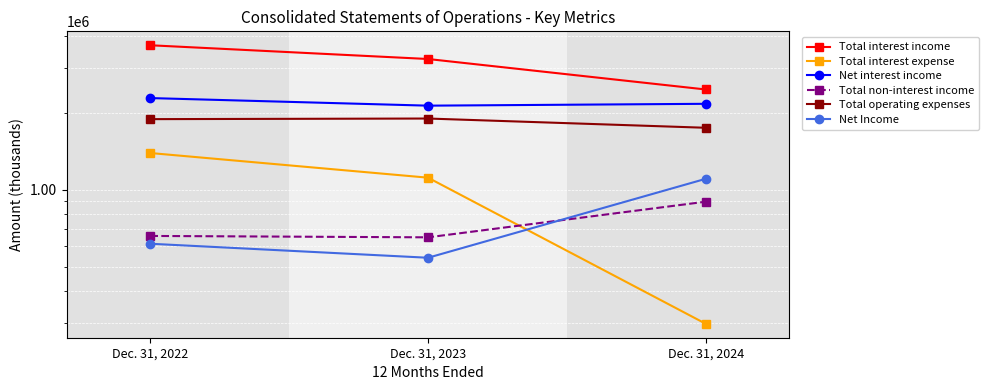

What is the sum of the Net Income values at Dec. 31, 2024 and Dec. 31, 2022?

1716853